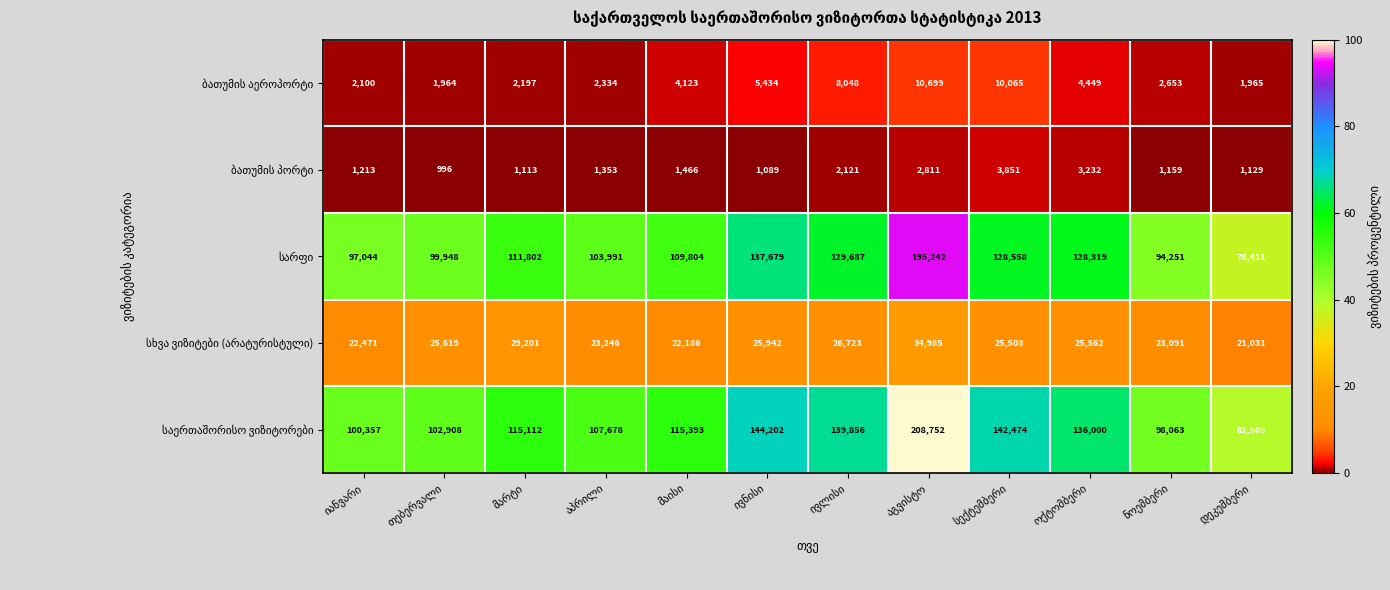

What is the maximum value shown in the chart?

208752